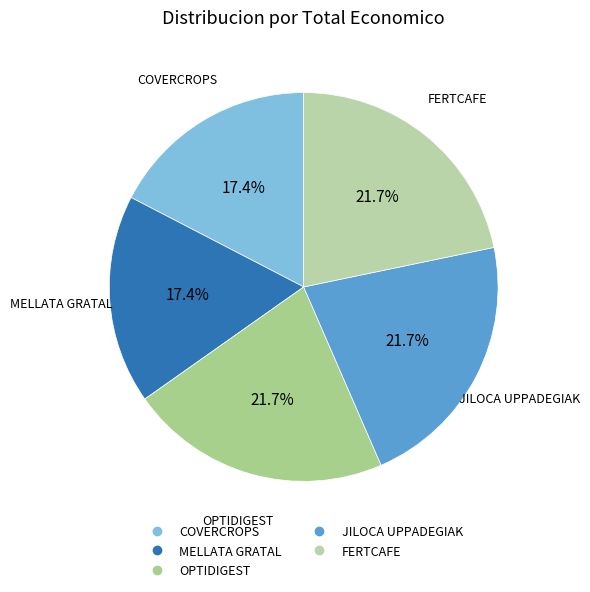

Which has a higher value, COVERCROPS or FERTCAFE?

FERTCAFE